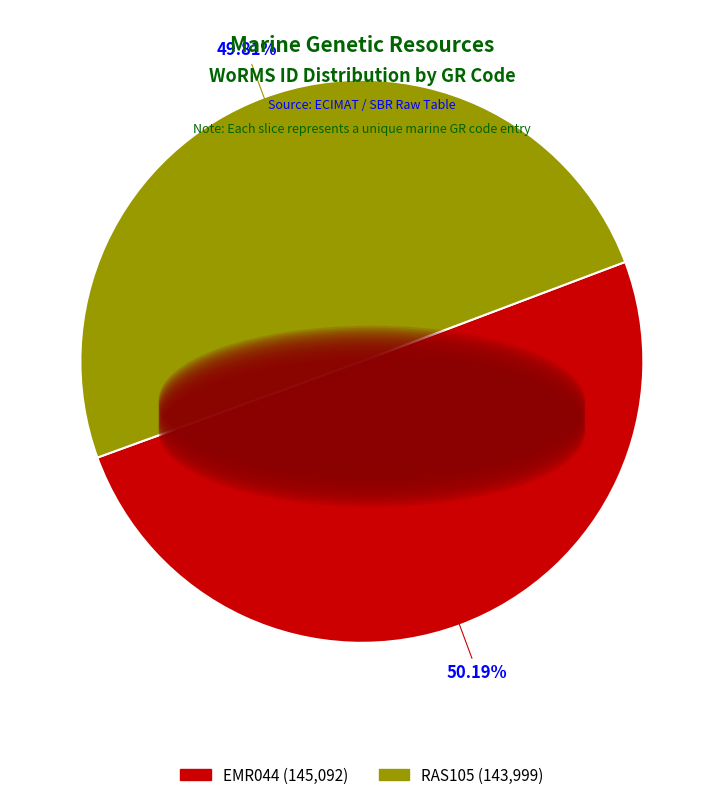

What percentage do RAS105 and EMR044 together represent?

100.0%